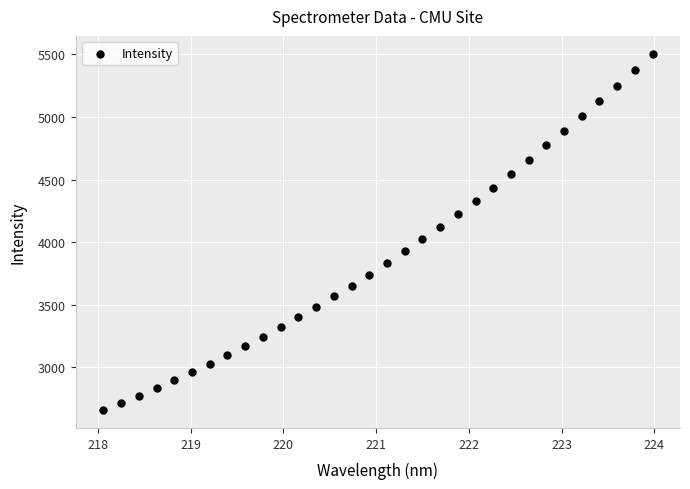

What is the range of X values (max minus min)?

5.9